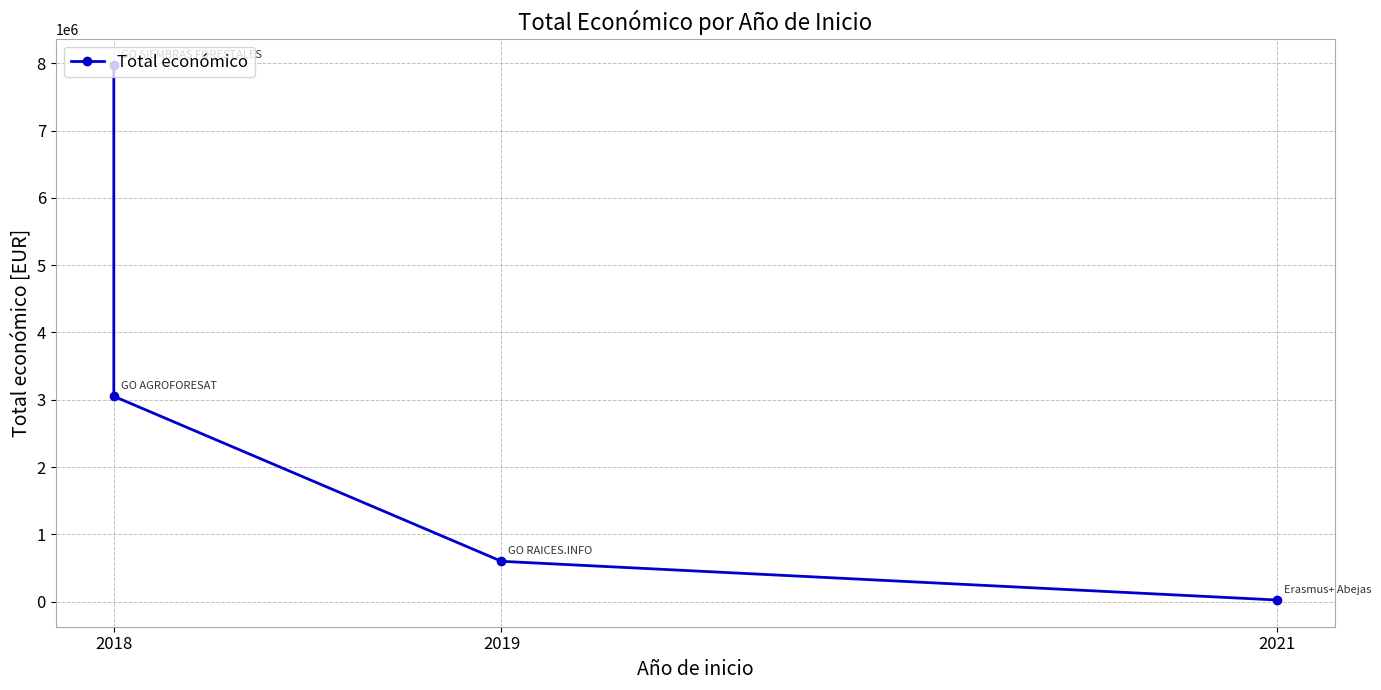

What is the sum of all values?

11643439